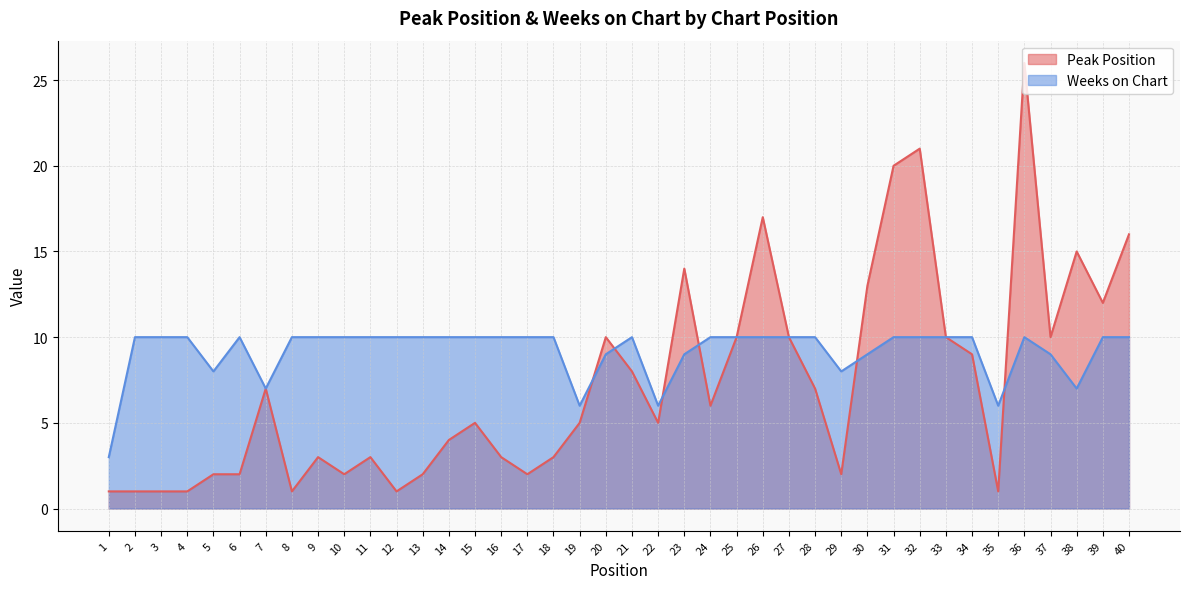

Does the chart display data point markers on the line(s)?

No